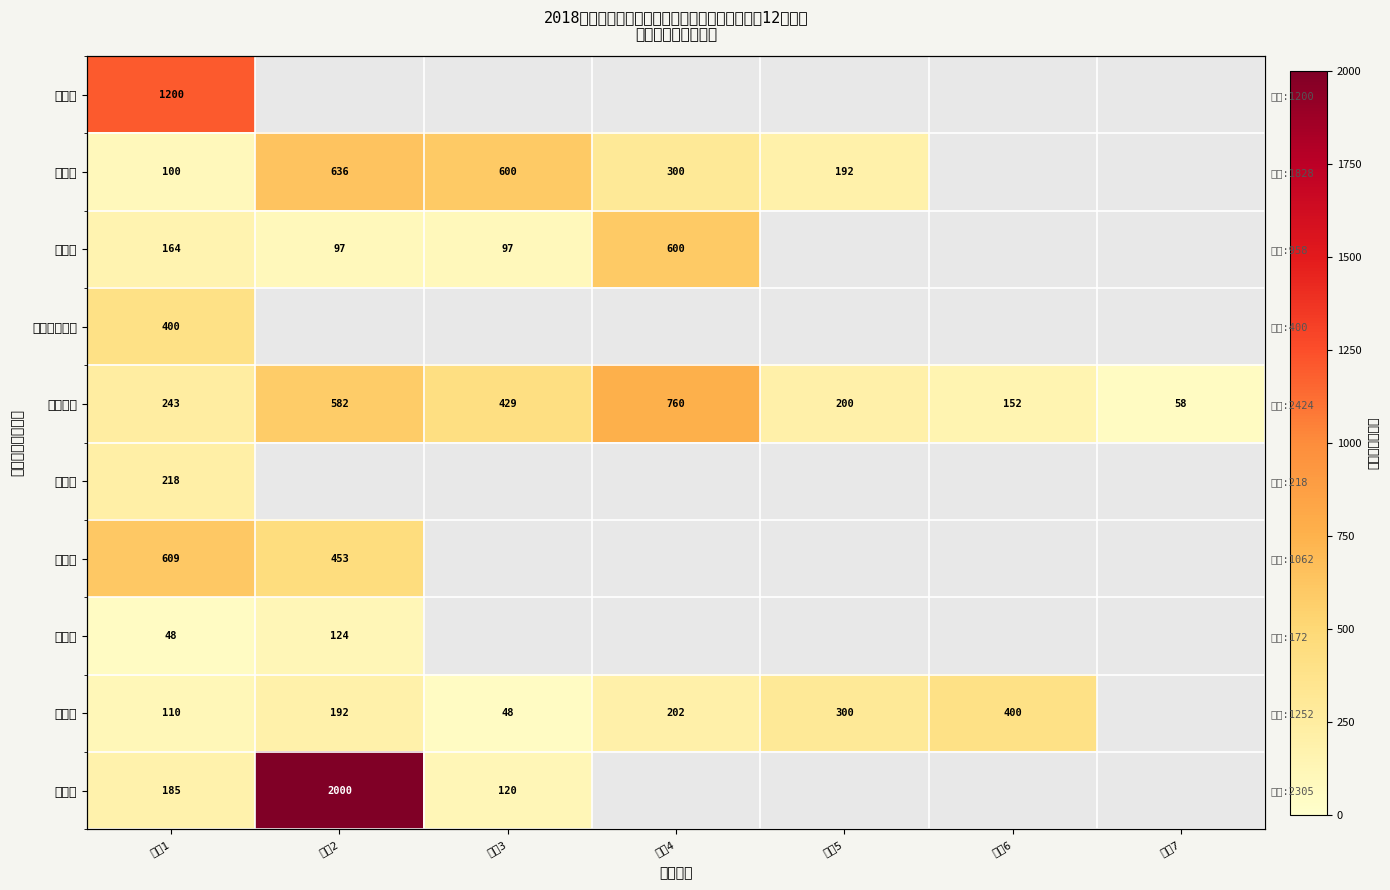

How many series are shown in this chart?

10